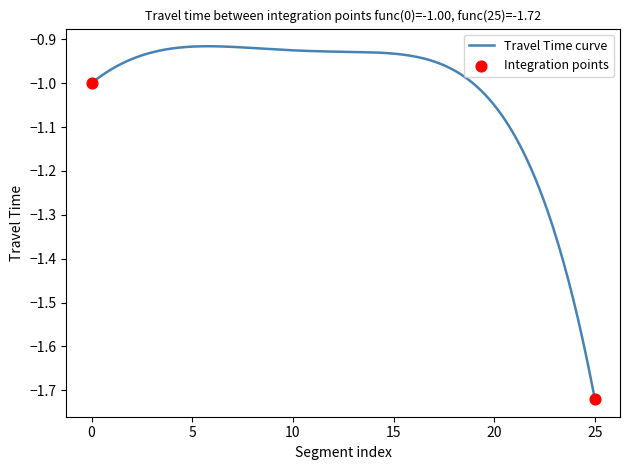

What is the difference between the maximum and minimum values?

0.8